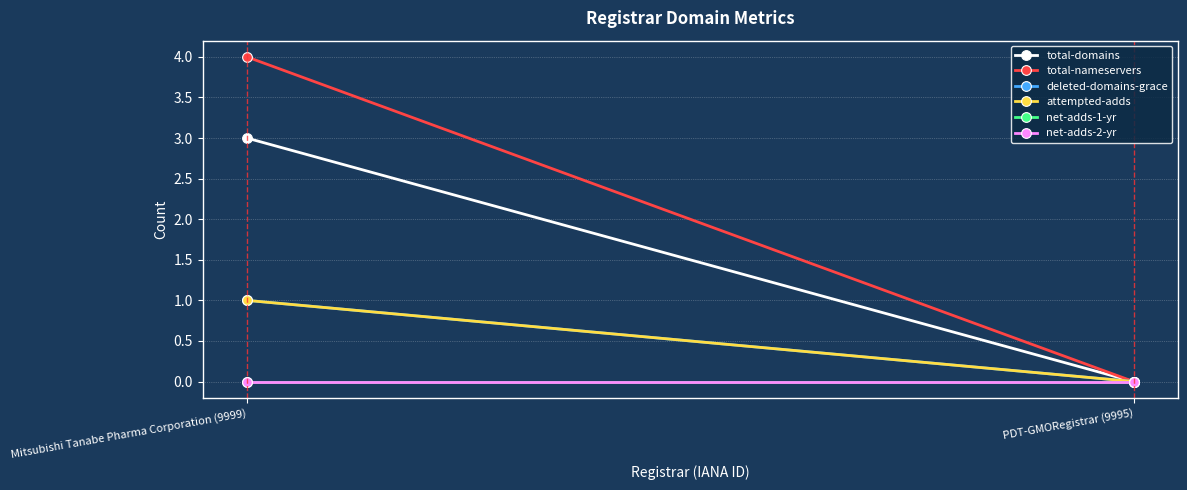

The value of deleted-domains-grace at Mitsubishi Tanabe Pharma Corporation (9999) is 1. True or false?

True